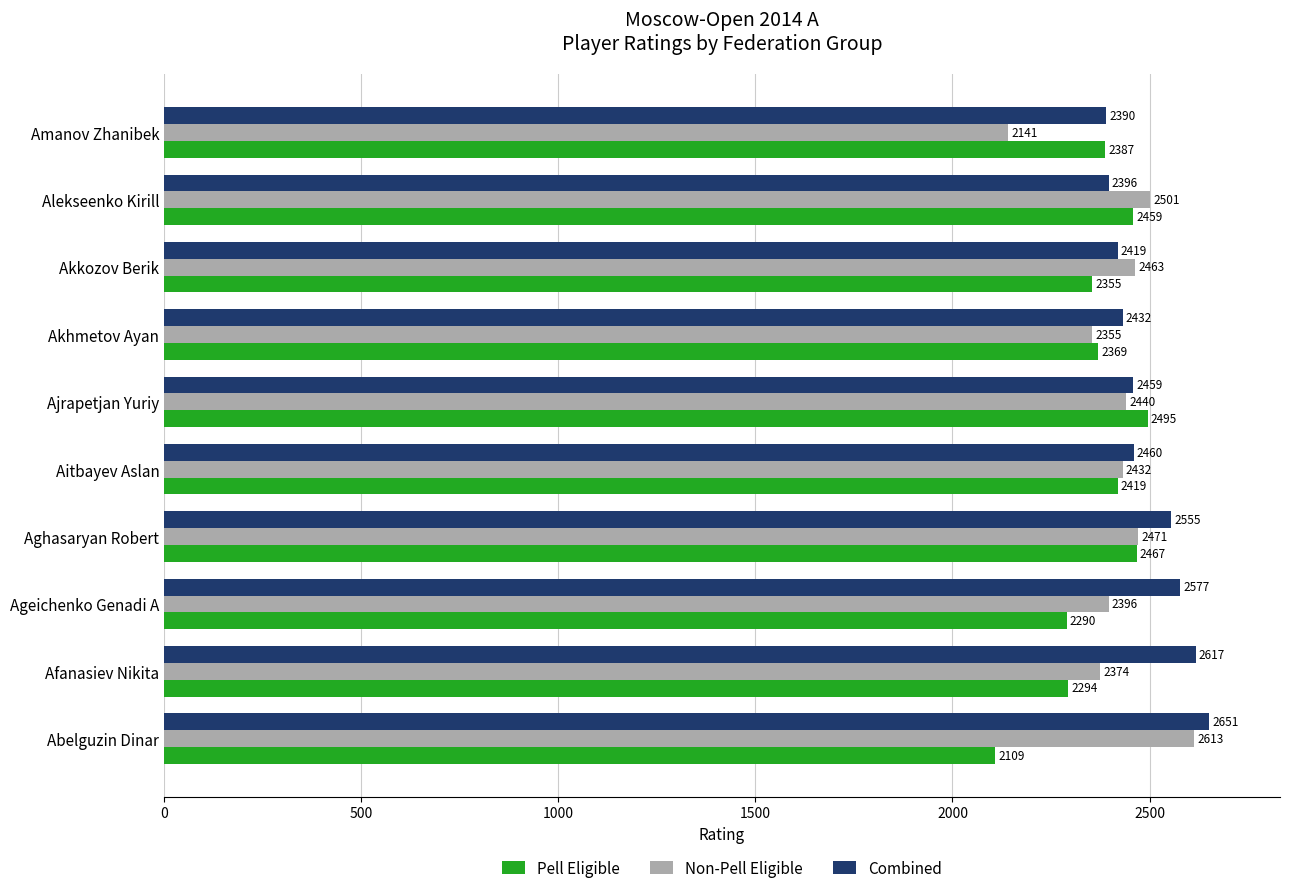

What is the difference between the second highest and minimum values in the Pell Eligible series?

358